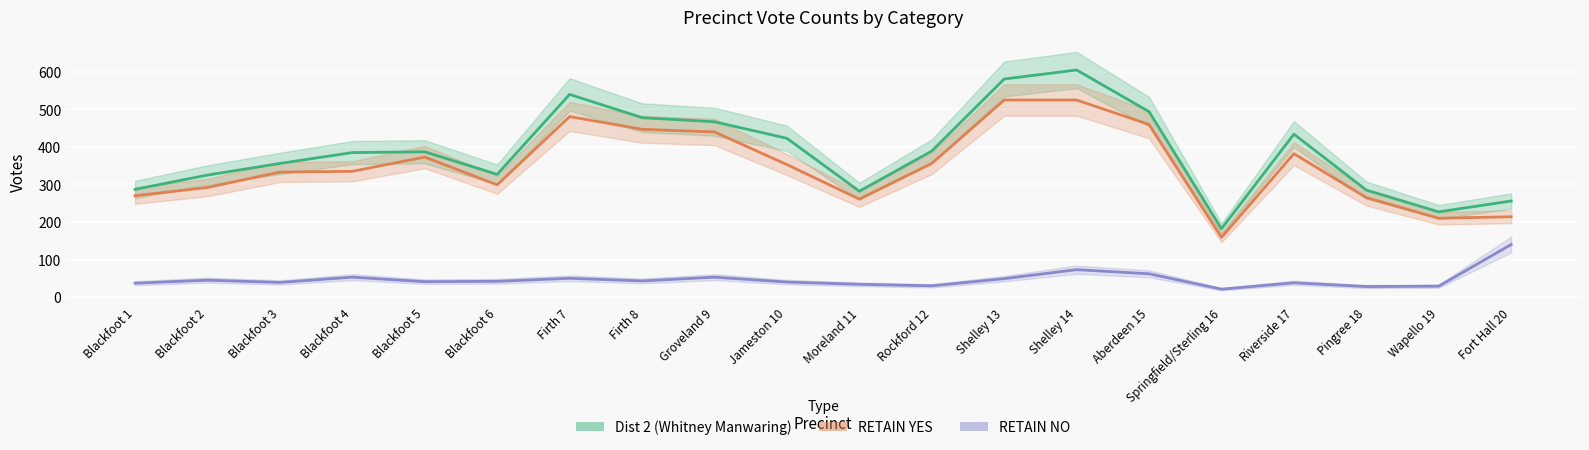

Which category has the lowest value across all series?

Springfield/Sterling 16